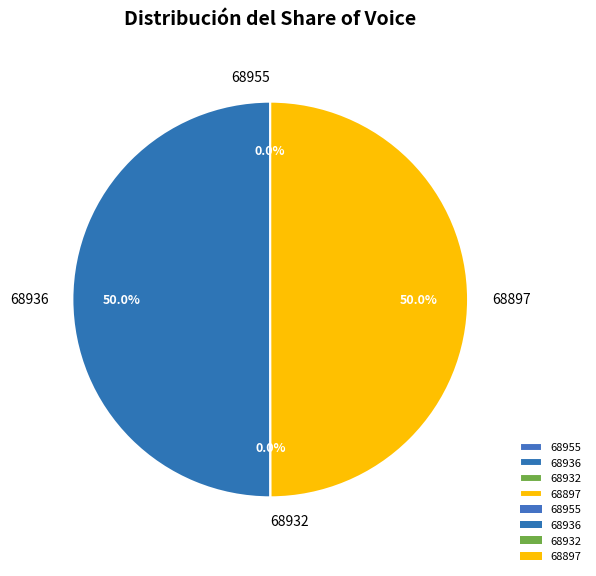

Is there a majority slice in this chart?

Yes